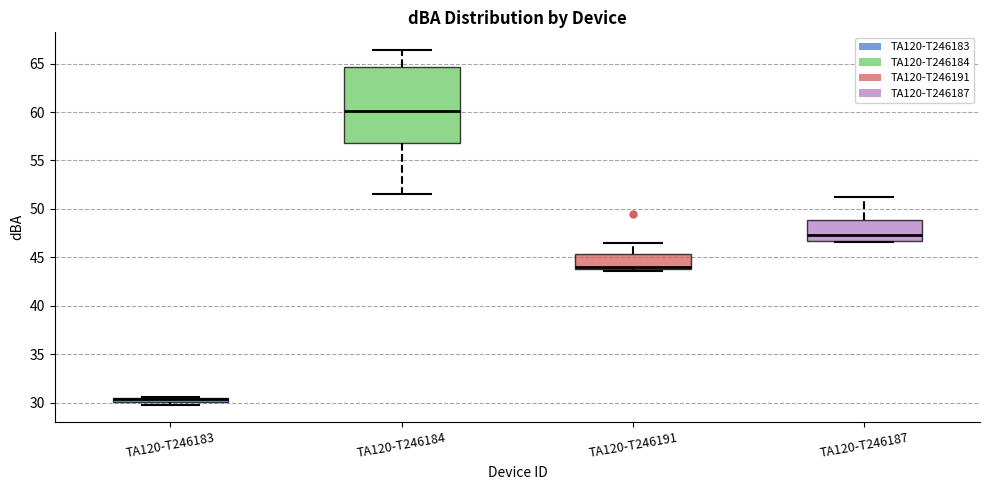

Where does the upper whisker of the box for TA120-T246184 end on the y-axis? The values are not printed on the chart, so give them approximately, as read against the axis.

66.5